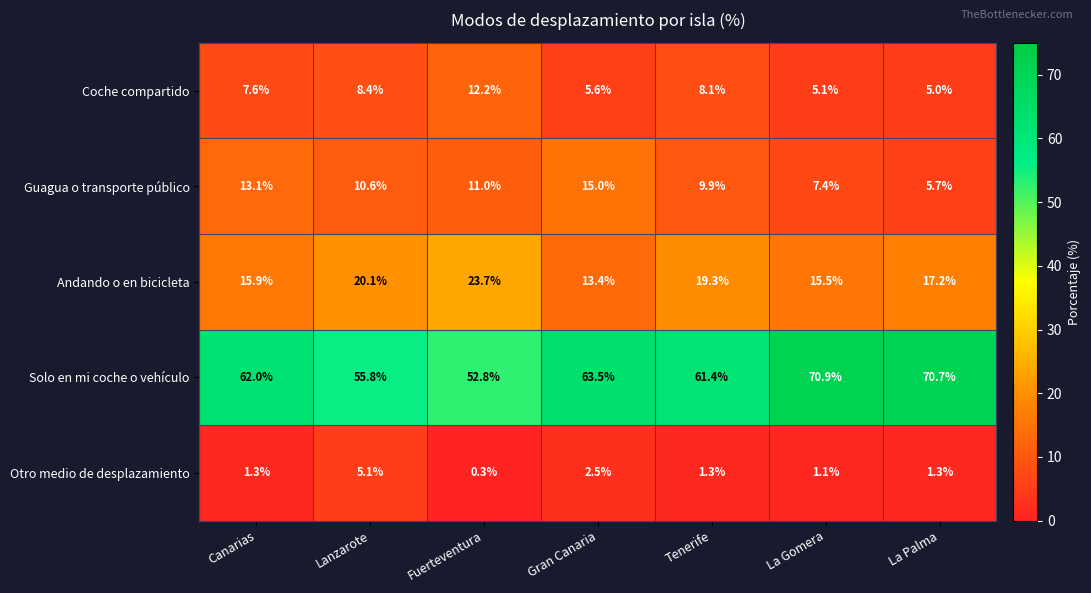

The Otro medio de desplazamiento series shows 2.0 at Canarias. True or false?

False